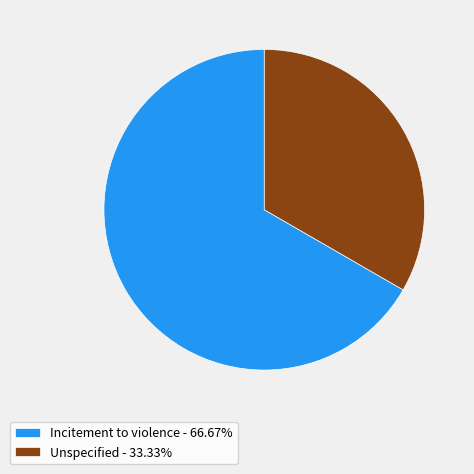

Approximately how many times larger is the value at Incitement to violence - 66.67% compared to Unspecified - 33.33%?

2.0